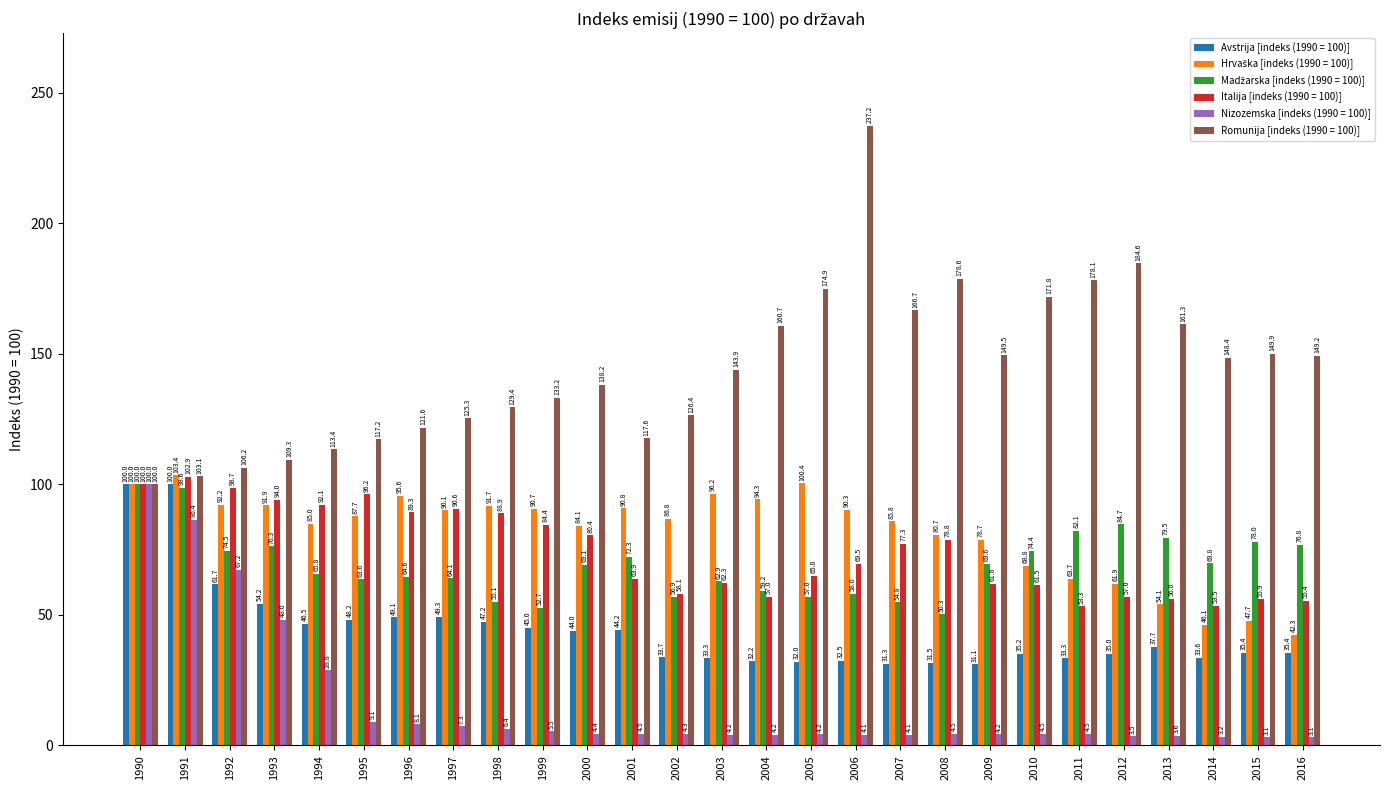

Are the bars grouped side by side (vs. stacked)?

Yes